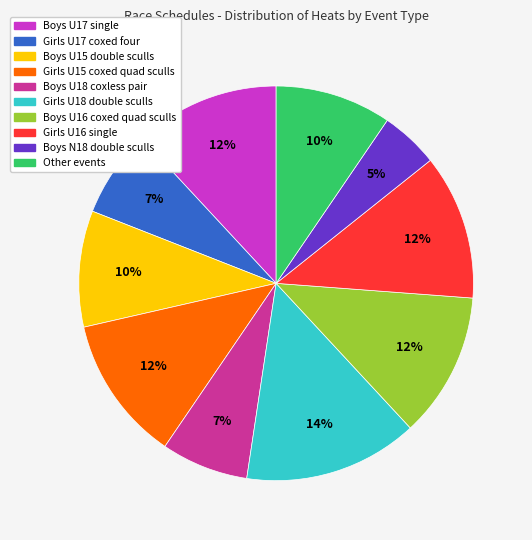

Which has a higher value, Girls U17 coxed four or Girls U15 coxed quad sculls?

Girls U15 coxed quad sculls